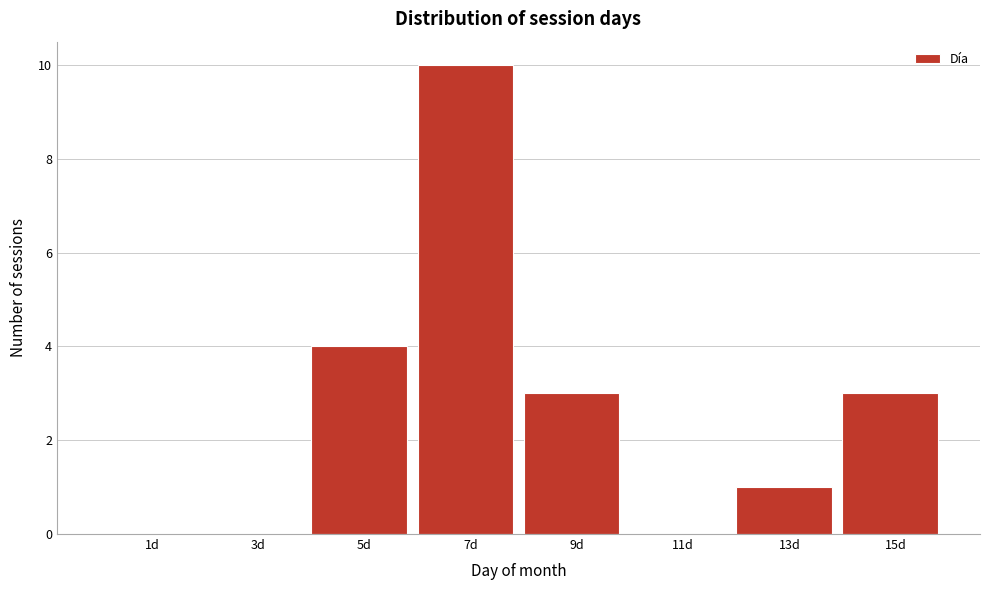

Reading left to right, extract all data points from this chart.

1d=0	3d=0	5d=4	7d=10	9d=3	11d=0	13d=1	15d=3